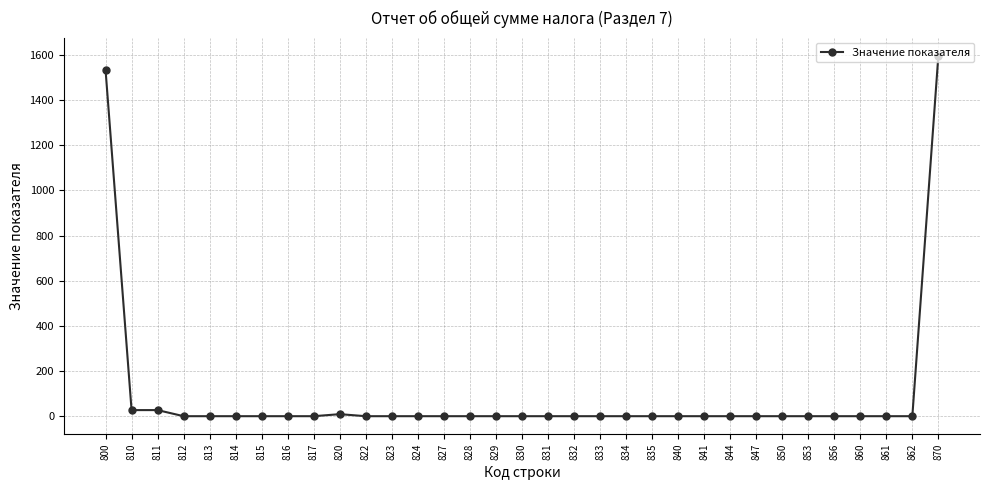

At which category does the chart reach its peak across all series?

870